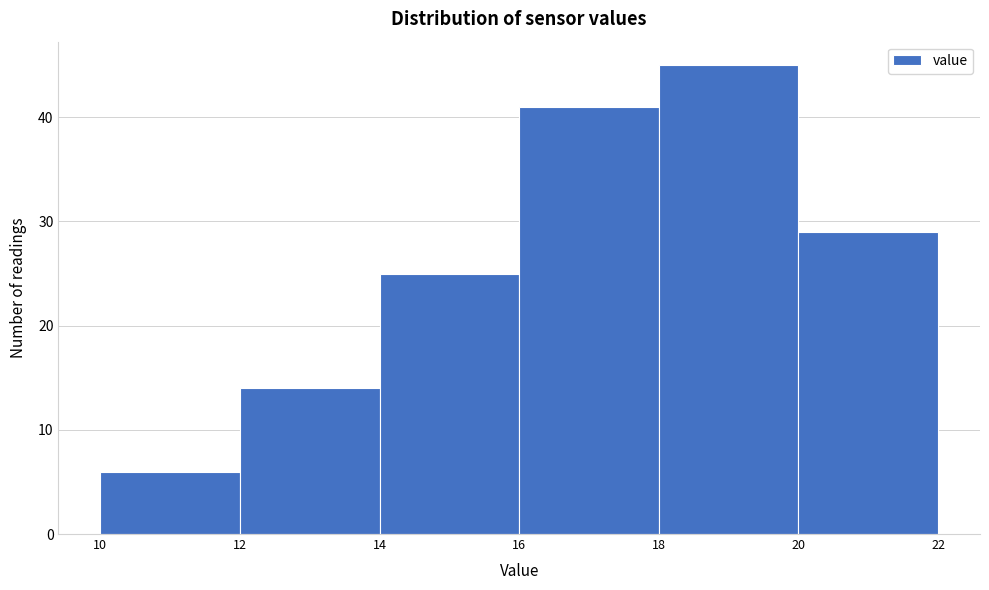

Reading left to right, transcribe this chart: for each bar, give the range it covers on the x-axis and its height. The values are not printed on the chart, so give them approximately, as read against the axis.

10 to 12: 6
12 to 14: 14
14 to 16: 25
16 to 18: 41
18 to 20: 45
20 to 22: 29